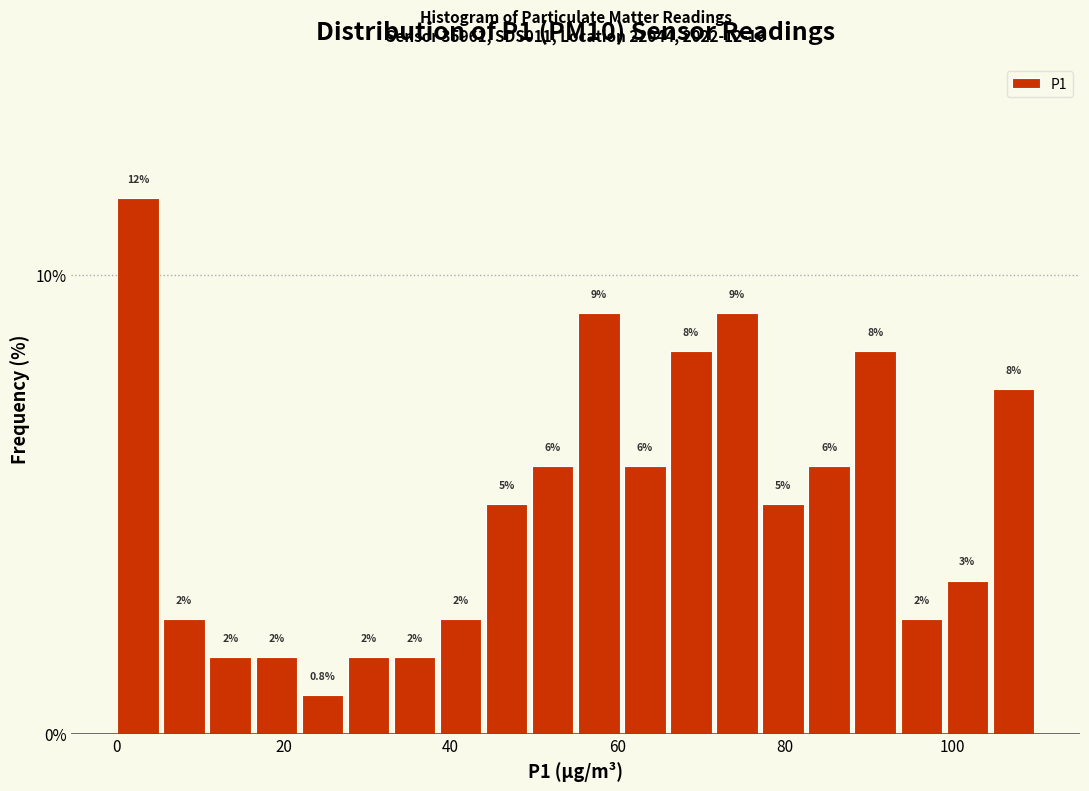

Read against the x-axis, roughly where is the centre of the tallest bar?

2